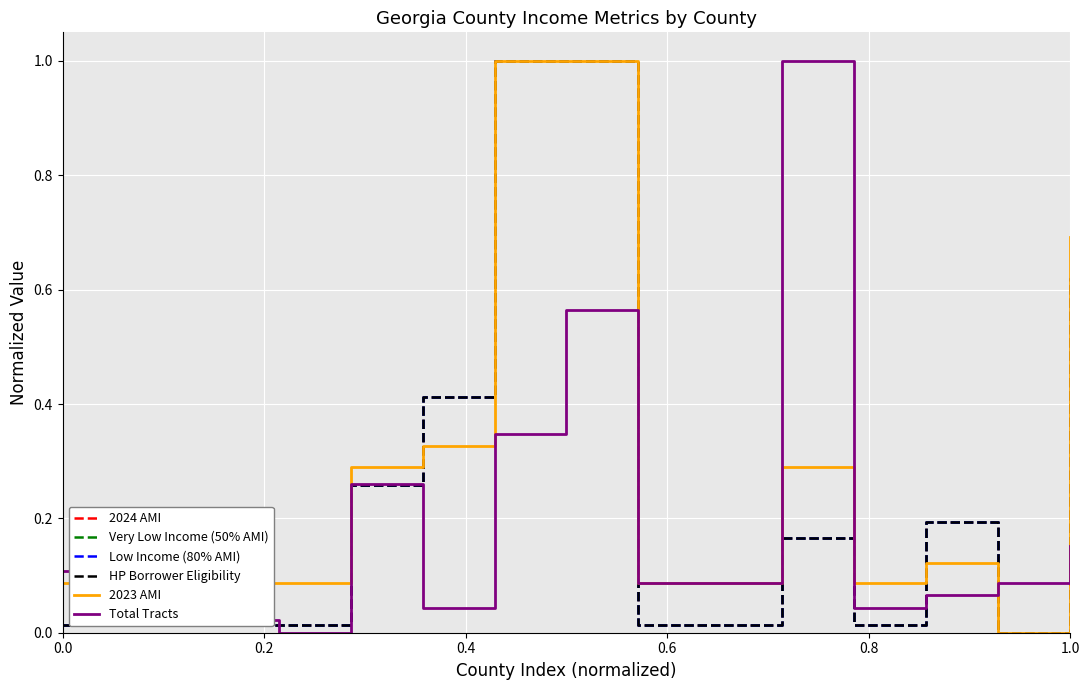

Does the chart display data point markers on the line(s)?

No